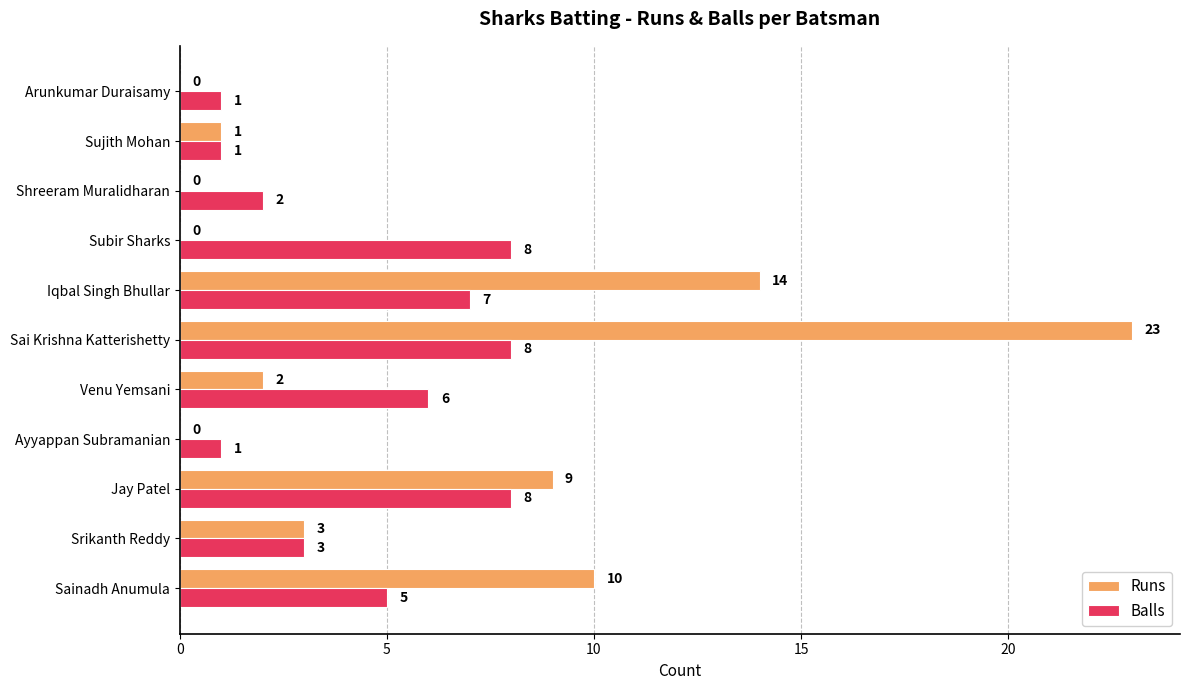

Between Srikanth Reddy and Venu Yemsani, which series saw the biggest shift?

Balls